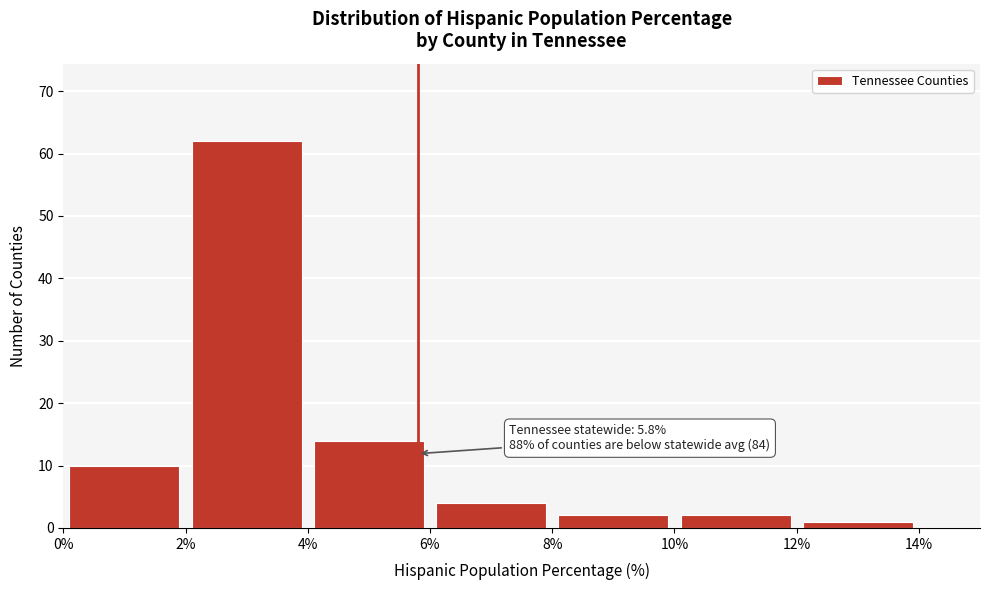

Which range on the x-axis has the tallest bar?

2% to 4%